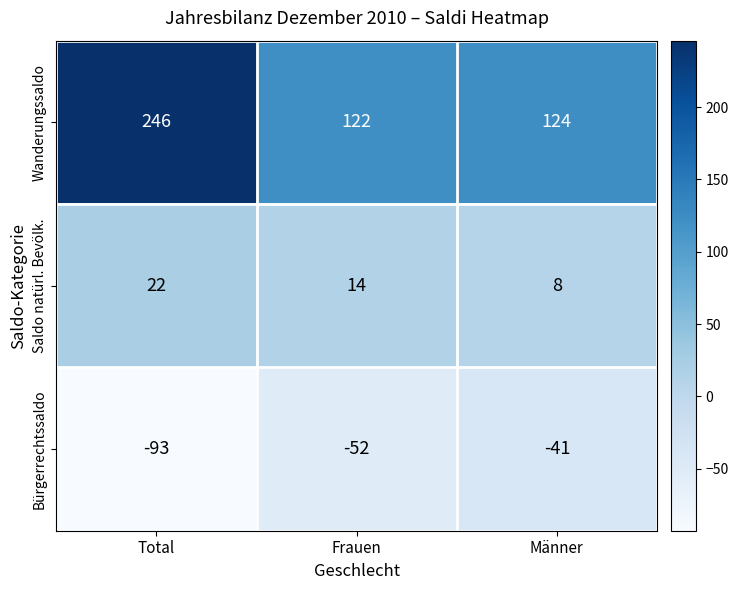

What value does the Bürgerrechtssaldo series have at Frauen, to the nearest 10?

-50